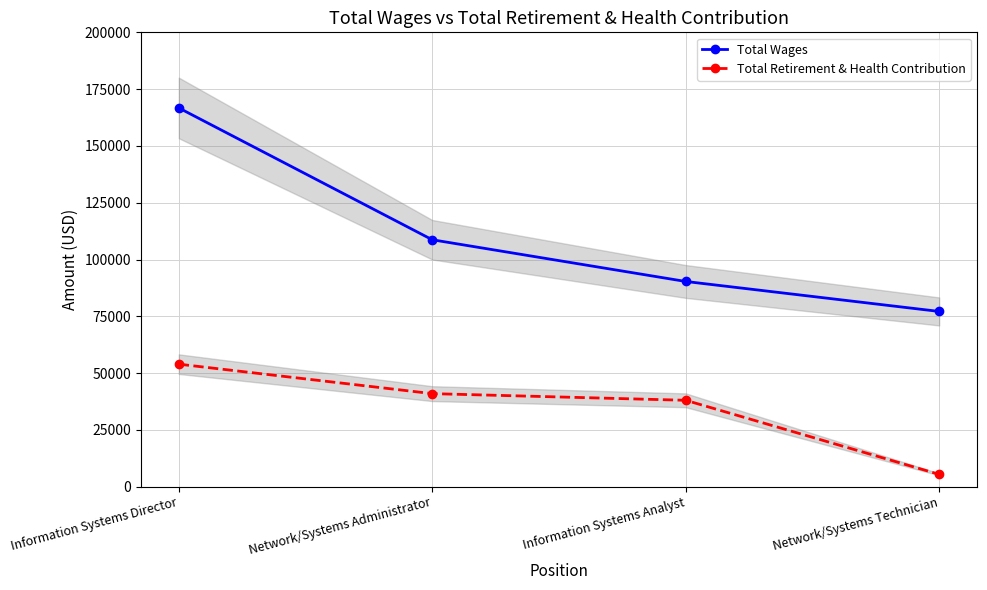

List the series in order of their peak value, lowest first.

Total Retirement & Health Contribution, Total Wages